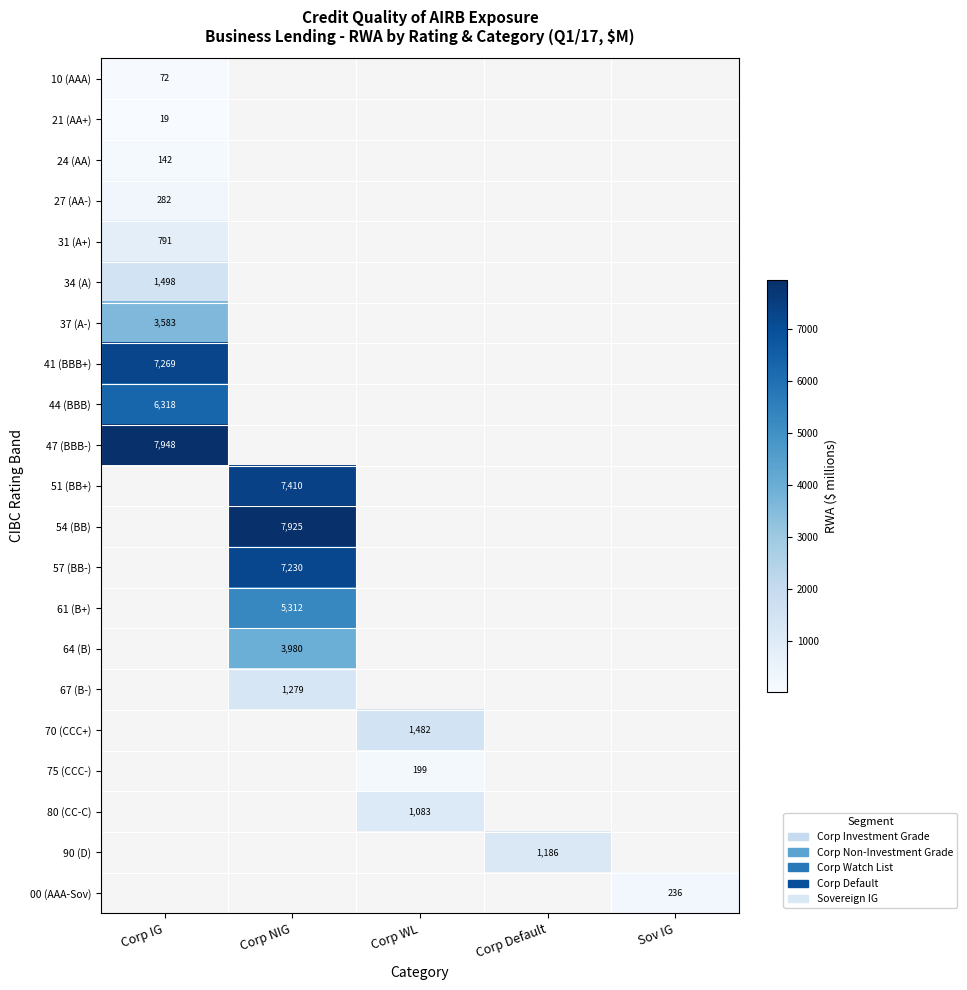

Which label corresponds to the smallest value in the chart?

Corp IG